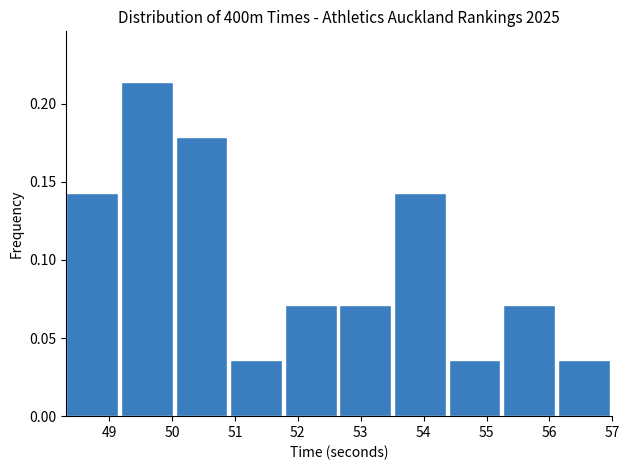

Reading left to right, list every bar in this chart as the range it spans on the x-axis followed by its height. Neither the bar edges nor the heights are printed on the chart, so give them approximately, as read against the axes.

48.3 to 49.2: 0.145
49.2 to 50.1: 0.215
50.1 to 50.9: 0.180
50.9 to 51.8: 0.035
51.8 to 52.7: 0.070
52.7 to 53.5: 0.070
53.5 to 54.4: 0.145
54.4 to 55.3: 0.035
55.3 to 56.1: 0.070
56.1 to 57.0: 0.035